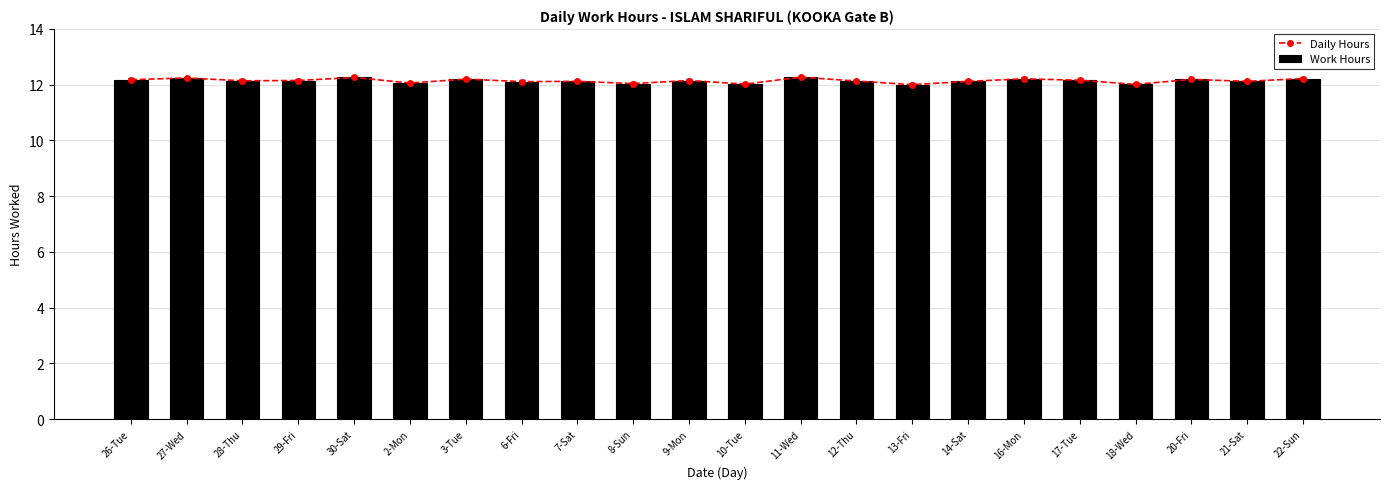

List the labels in order of Daily Hours value, largest first.

11-Wed, 30-Sat, 27-Wed, 22-Sun, 16-Mon, 3-Tue, 20-Fri, 26-Tue, 17-Tue, 29-Fri, 9-Mon, 28-Thu, 12-Thu, 7-Sat, 14-Sat, 21-Sat, 6-Fri, 2-Mon, 8-Sun, 10-Tue, 18-Wed, 13-Fri